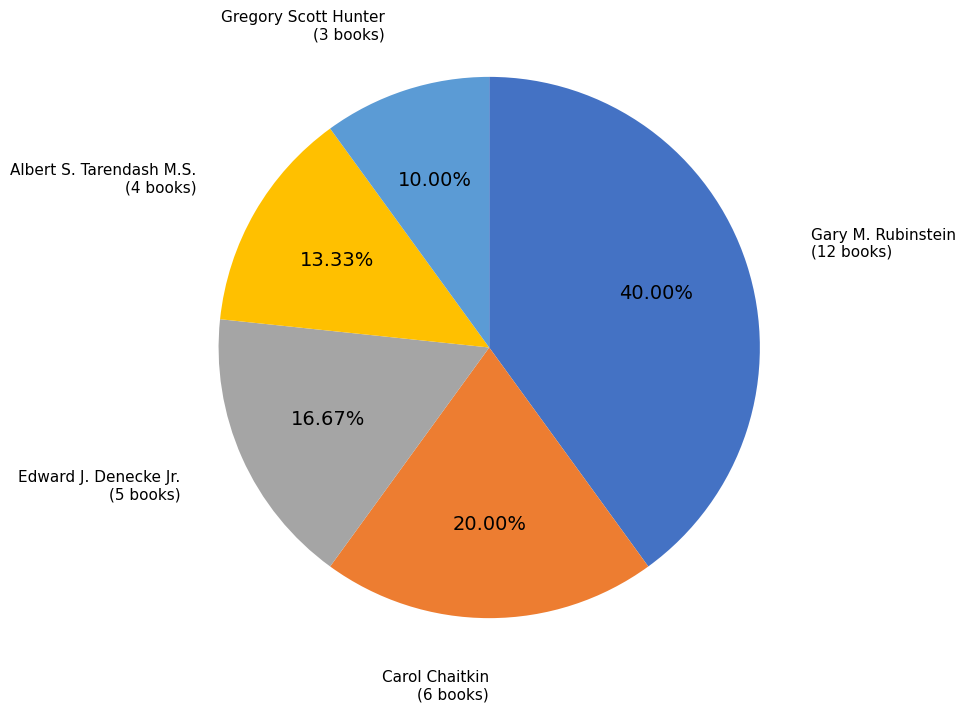

Does any single category account for the majority?

No